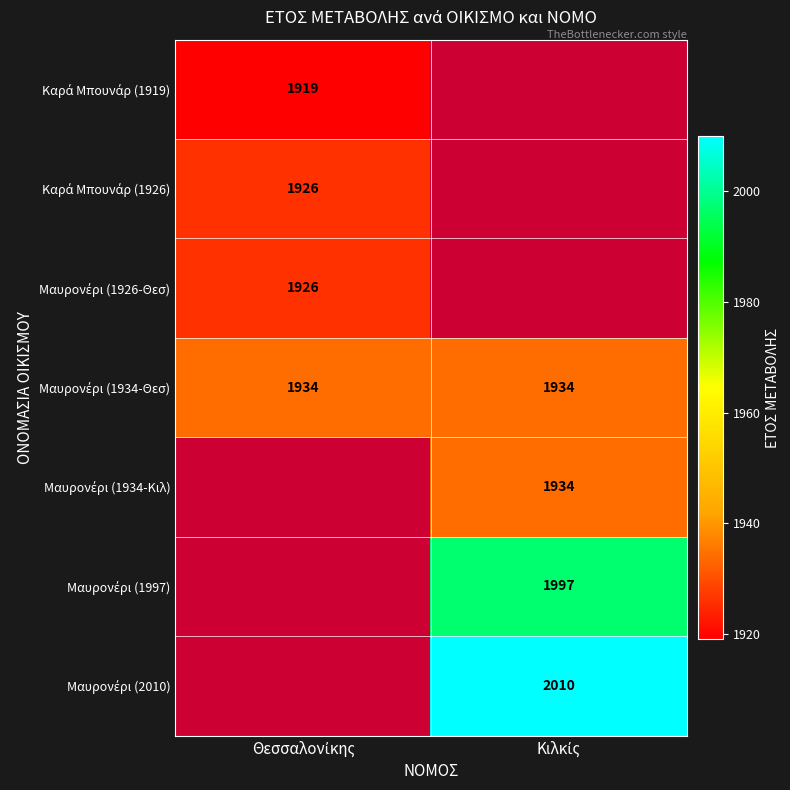

Which category has the lowest value in the Καρά Μπουνάρ (1926) series?

Θεσσαλονίκης